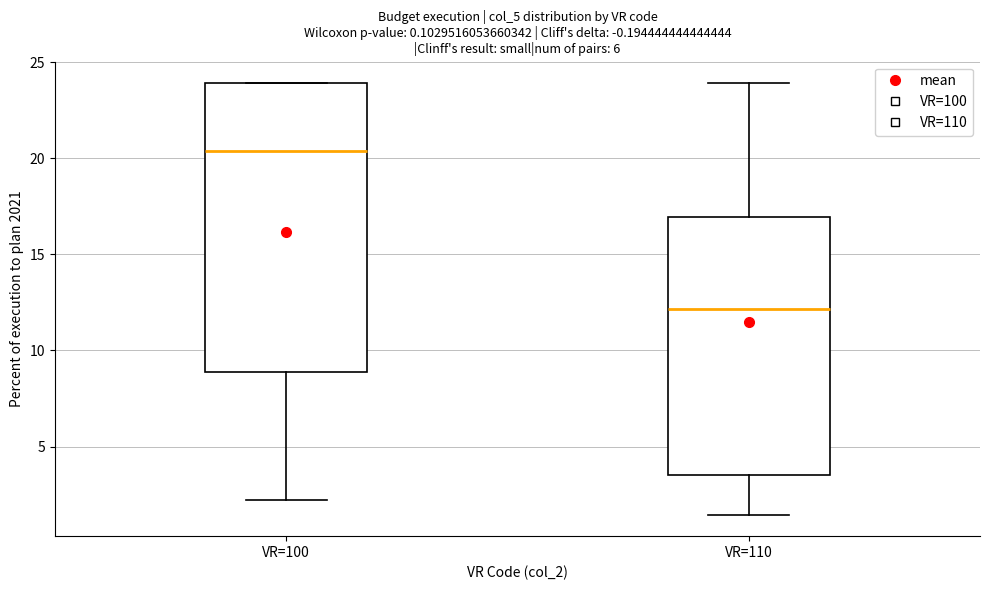

Where is the lower edge of the box for VR=110 on the y-axis? The values are not printed on the chart, so give them approximately, as read against the axis.

3.5